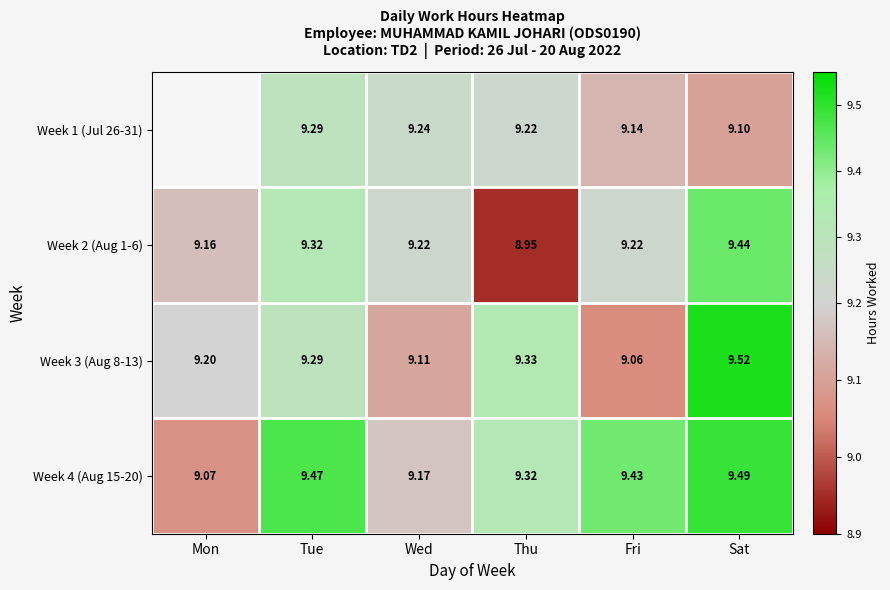

What is the maximum value shown in the chart?

9.5